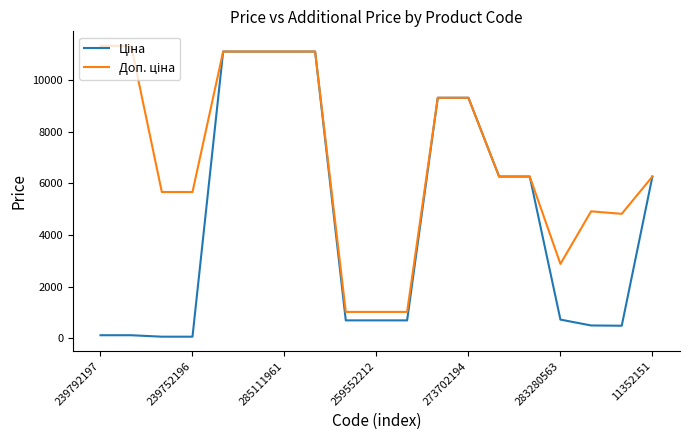

Does the chart display data point markers on the line(s)?

No